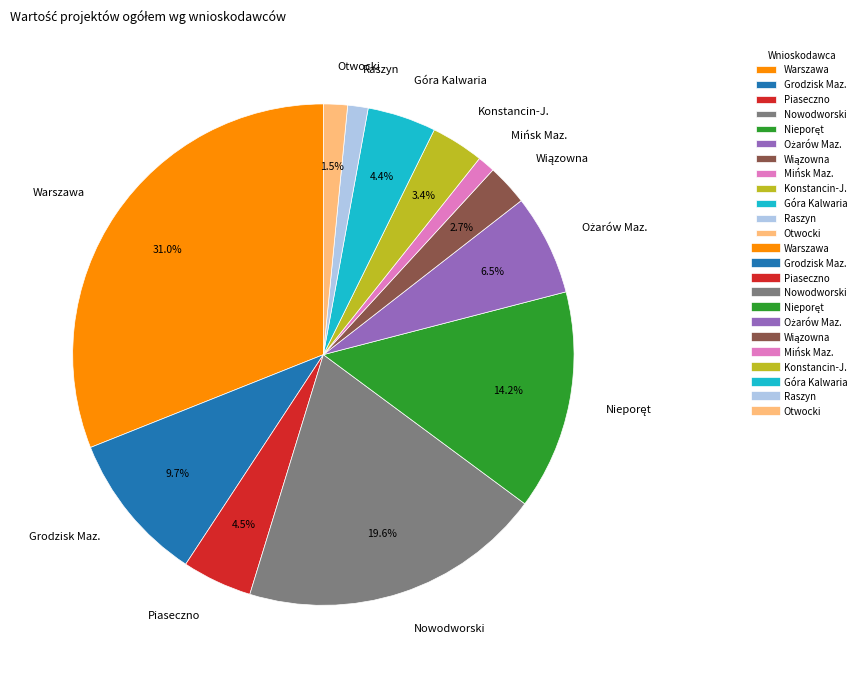

Is there a majority slice in this chart?

No